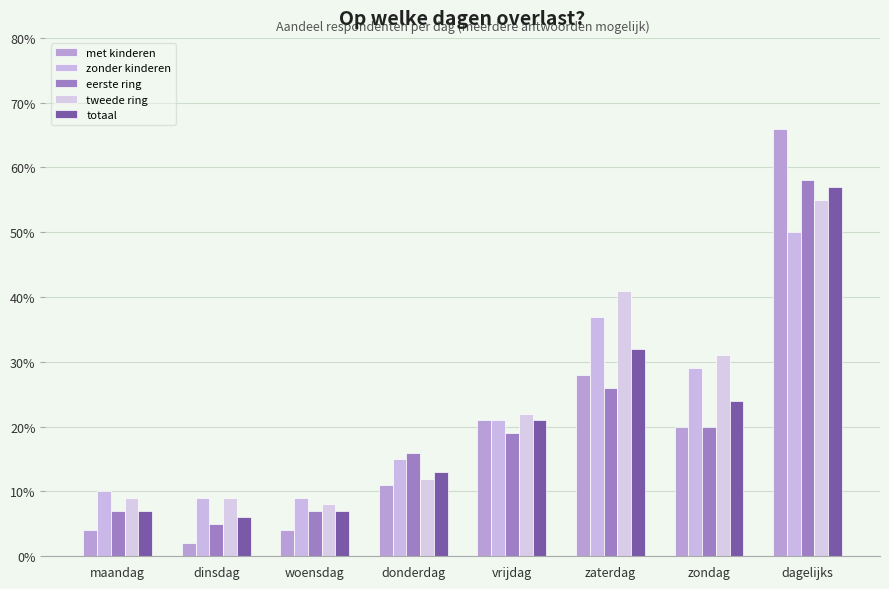

Reading left to right, extract all data points from this chart.

met kinderen: maandag=0.0	dinsdag=0.0	woensdag=0.0	donderdag=0.1	vrijdag=0.2	zaterdag=0.3	zondag=0.2	dagelijks=0.7
zonder kinderen: maandag=0.1	dinsdag=0.1	woensdag=0.1	donderdag=0.1	vrijdag=0.2	zaterdag=0.4	zondag=0.3	dagelijks=0.5
eerste ring: maandag=0.1	dinsdag=0.1	woensdag=0.1	donderdag=0.2	vrijdag=0.2	zaterdag=0.3	zondag=0.2	dagelijks=0.6
tweede ring: maandag=0.1	dinsdag=0.1	woensdag=0.1	donderdag=0.1	vrijdag=0.2	zaterdag=0.4	zondag=0.3	dagelijks=0.6
totaal: maandag=0.1	dinsdag=0.1	woensdag=0.1	donderdag=0.1	vrijdag=0.2	zaterdag=0.3	zondag=0.2	dagelijks=0.6